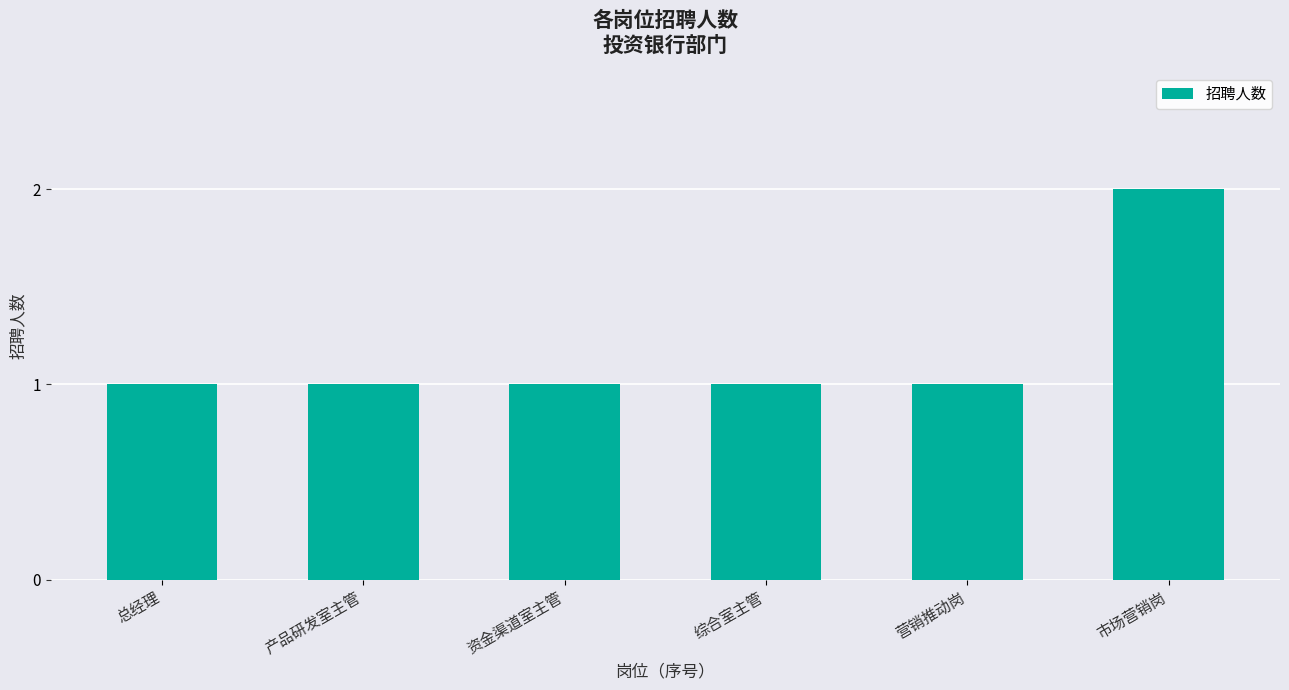

Approximately how many times larger is the value at 总经理 compared to 综合室主管?

1.0